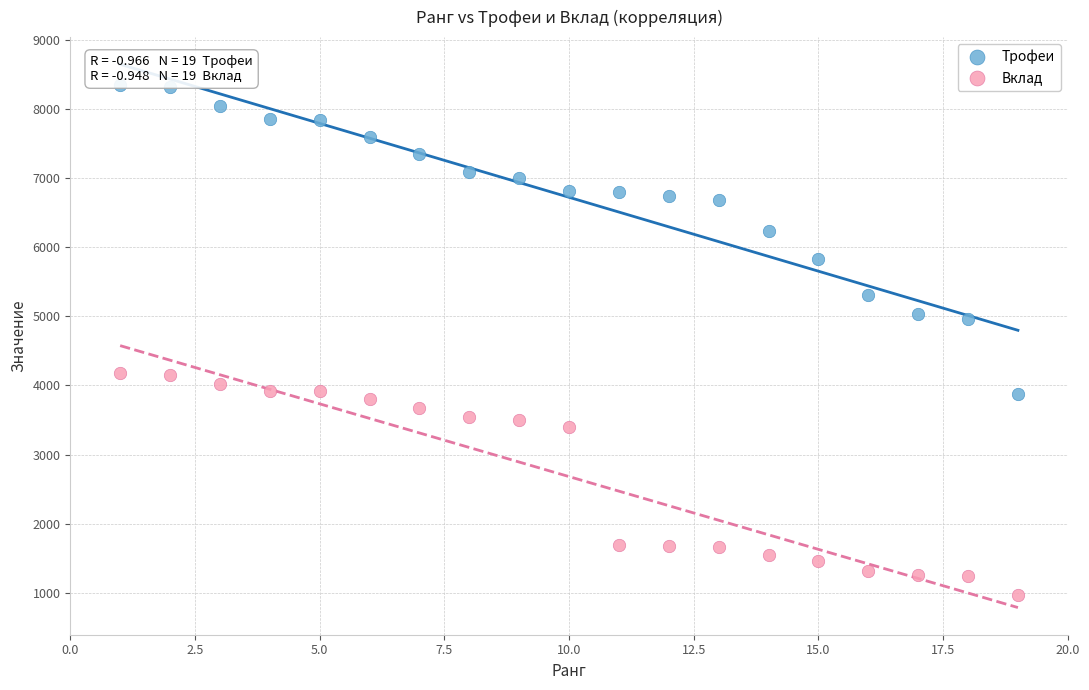

Which series has the largest Y range (max minus min)?

Трофеи